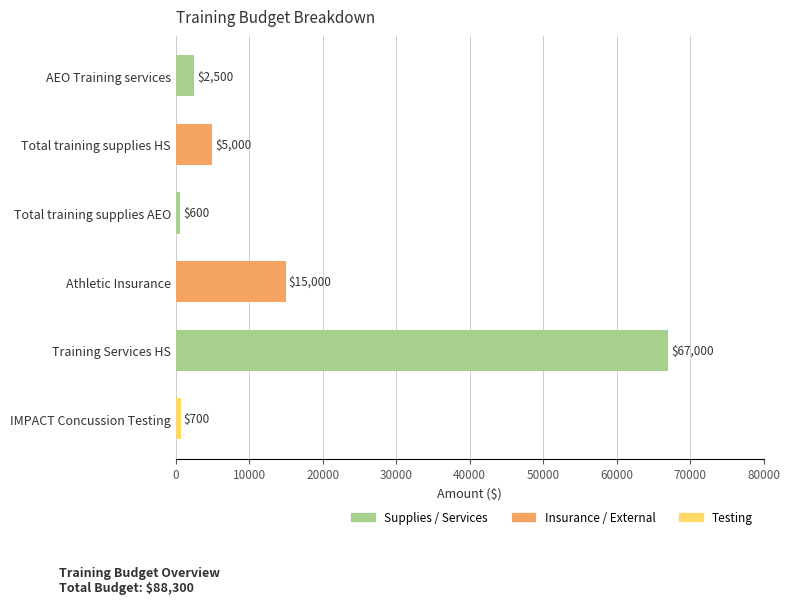

At which label is the value closest to 33800?

Athletic Insurance